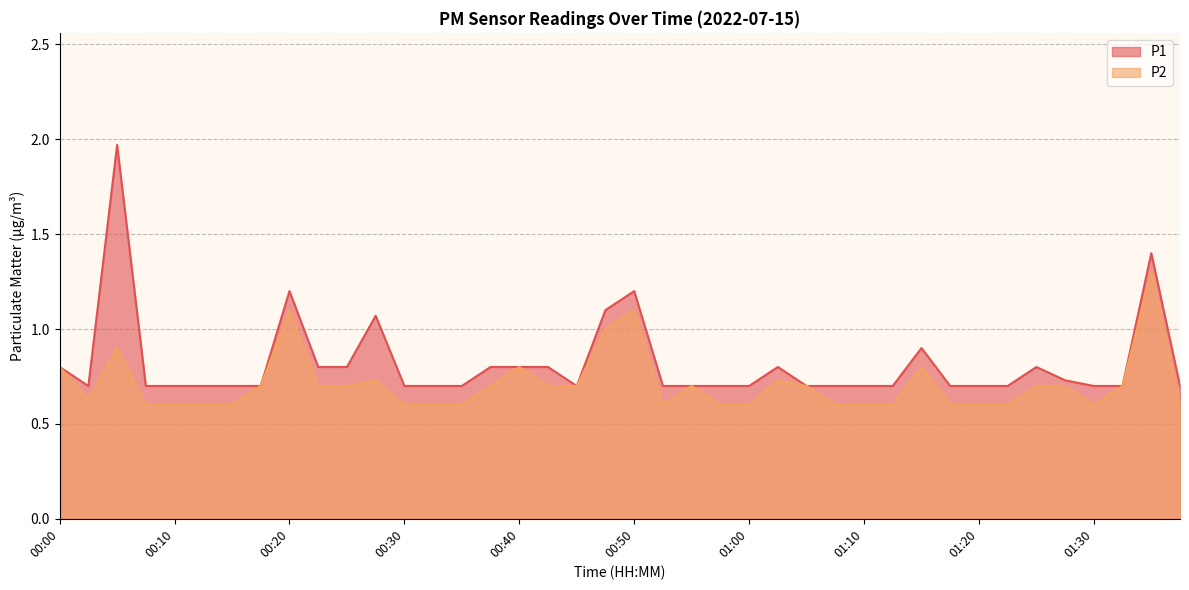

Which series changed the most between 00:57 and 01:20?

P1